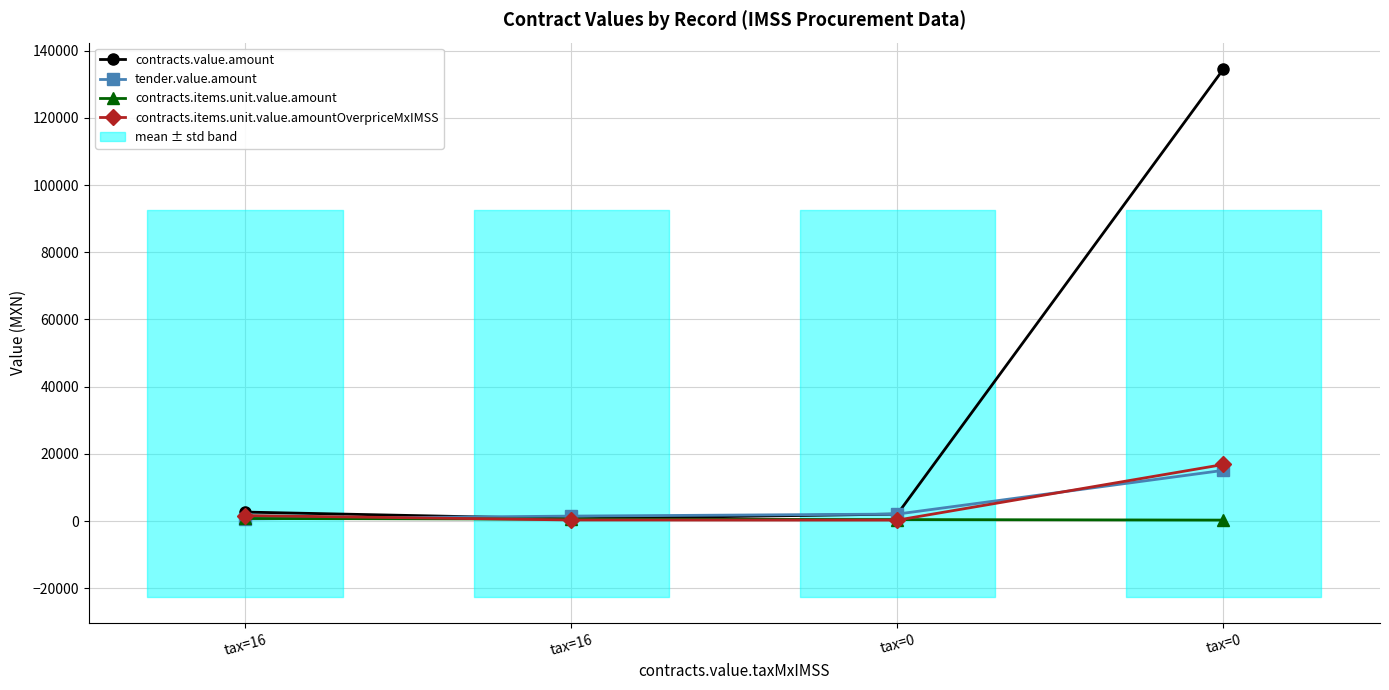

What are all the series names shown in the legend?

contracts.value.amount, tender.value.amount, contracts.items.unit.value.amount, contracts.items.unit.value.amountOverpriceMxIMSS